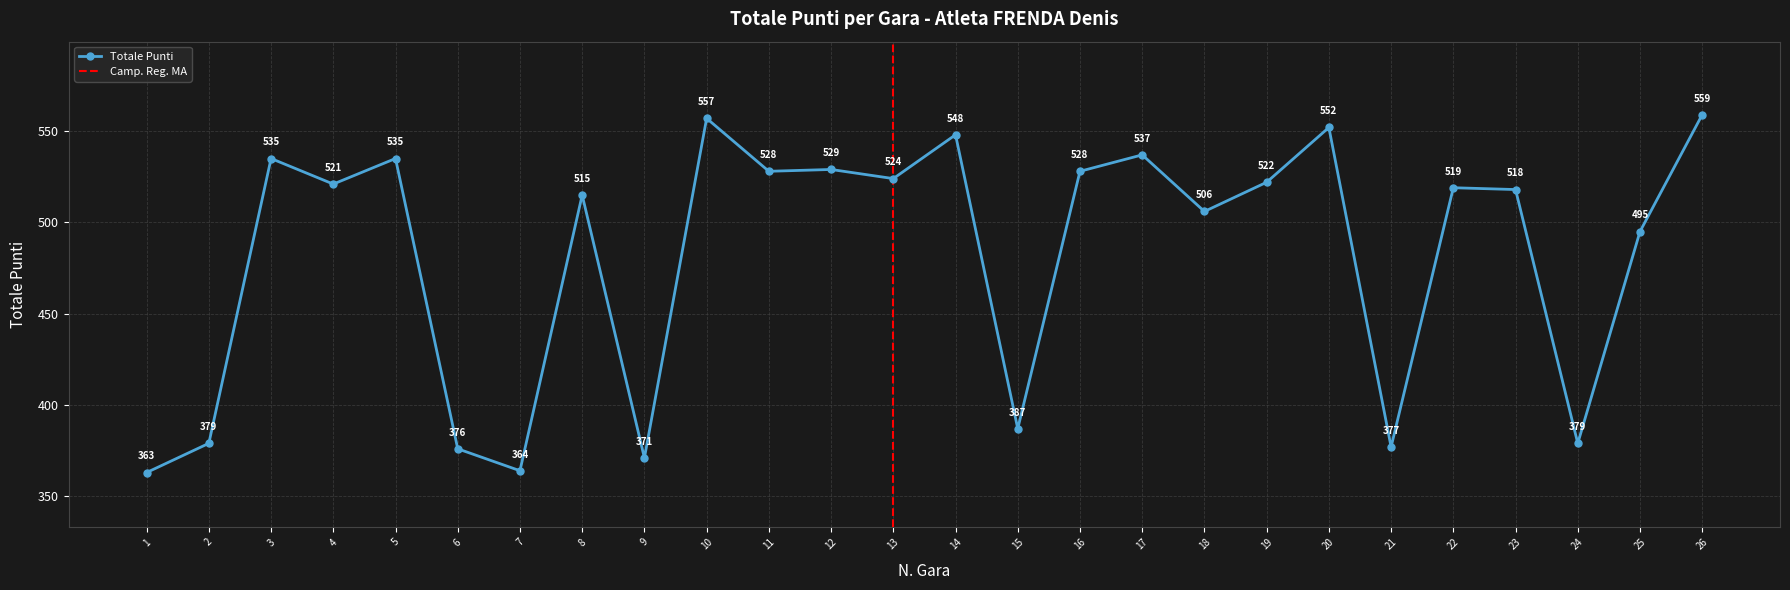

What is the change in value from 15 to 19?

+135